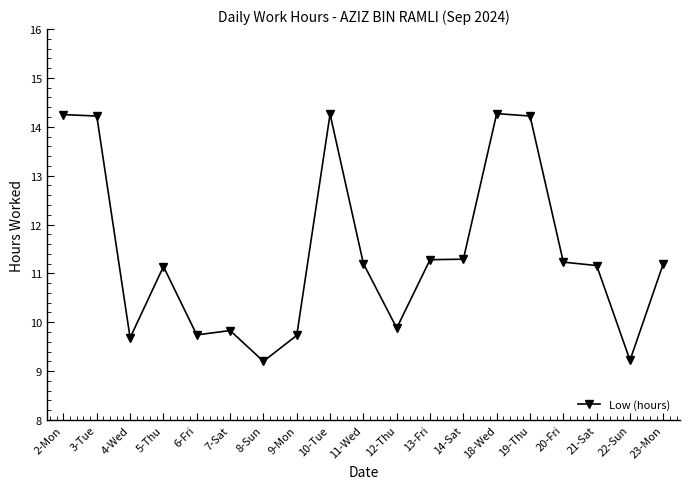

What is the smallest value displayed?

9.2